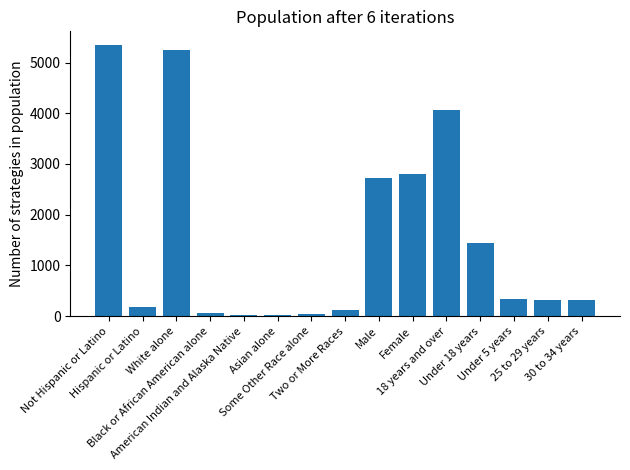

Count the number of data series in this chart.

1